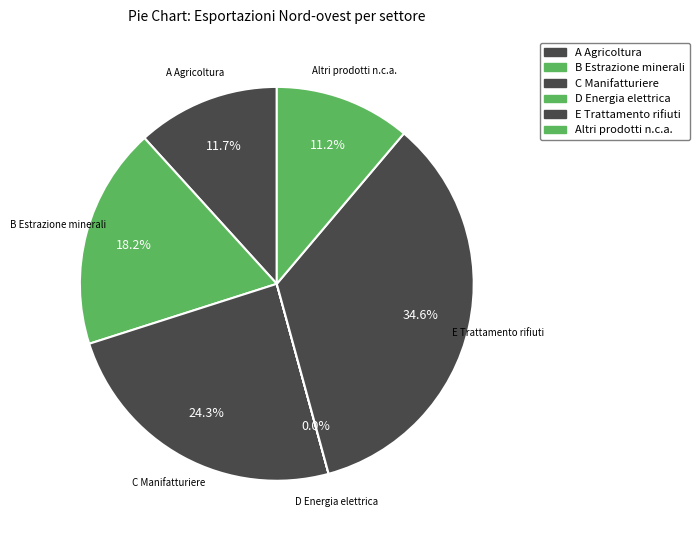

What is the smallest slice in the pie chart?

D Energia elettrica